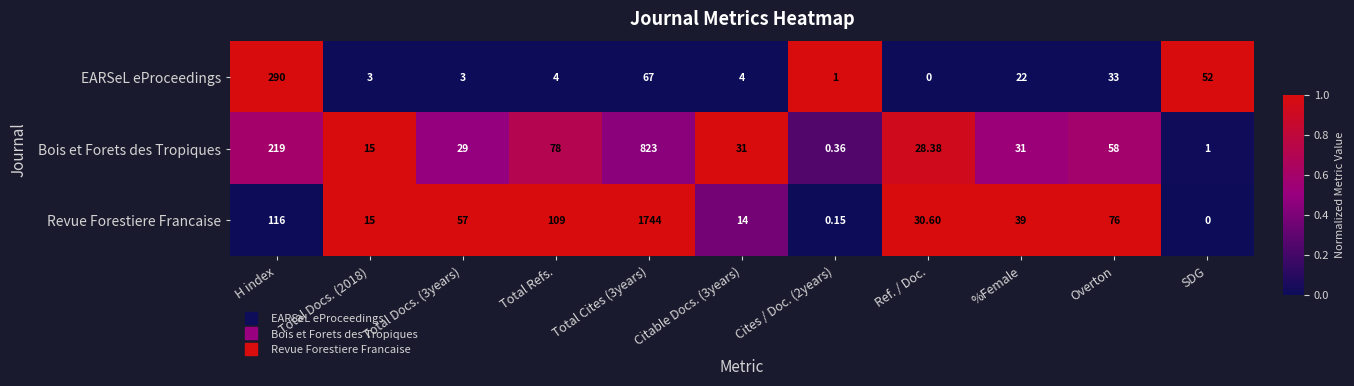

Is the value of EARSeL eProceedings at Total Refs. greater than the value of Bois et Forets des Tropiques at %Female?

No